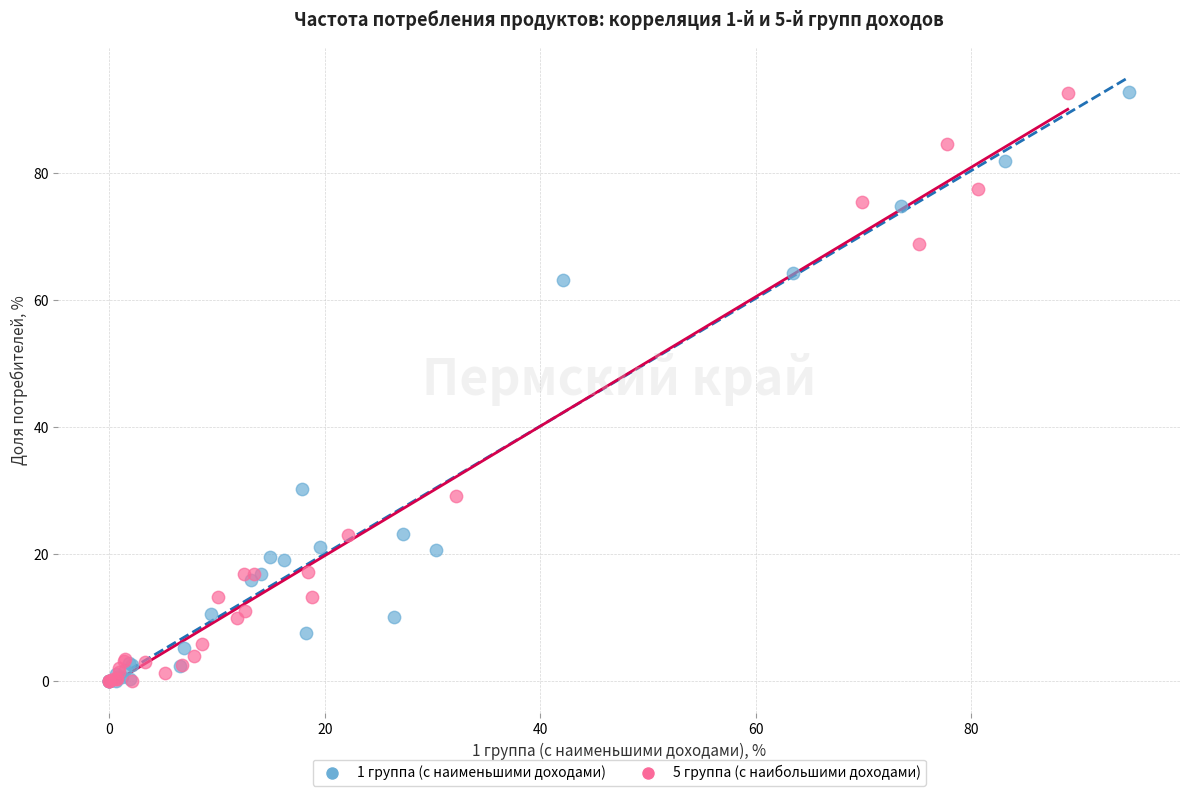

Which series has the widest spread of Y values?

1 группа (с наименьшими доходами)